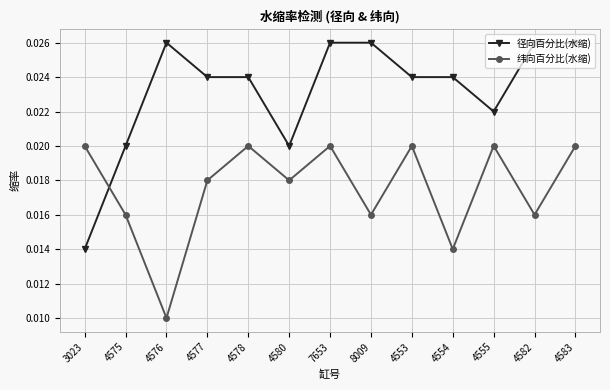

How many times do 径向百分比(水缩) and 纬向百分比(水缩) cross each other?

1